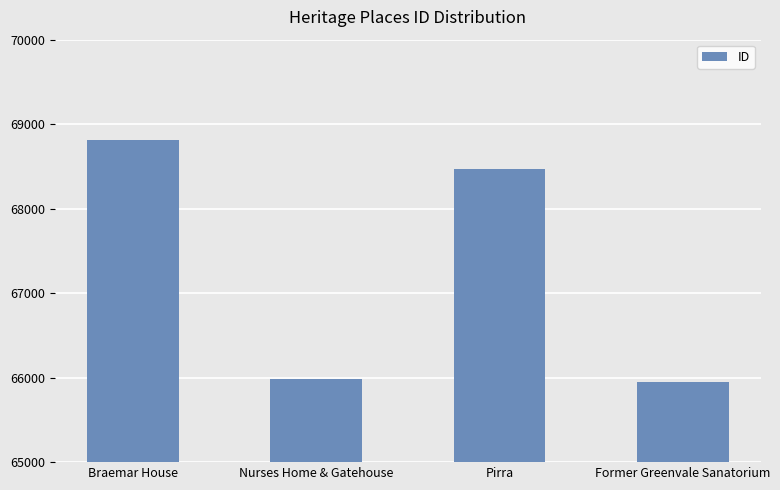

Count the number of data series in this chart.

1